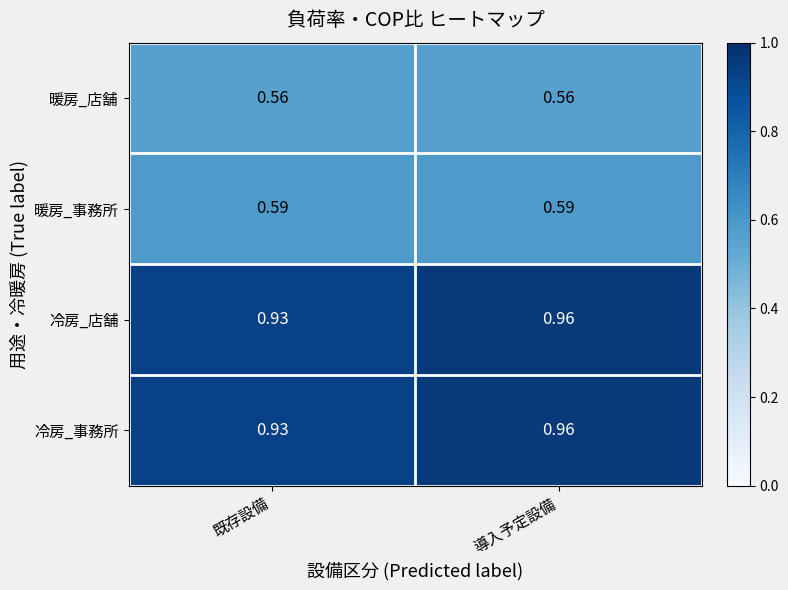

What is the total value across all series at 導入予定設備?

3.1